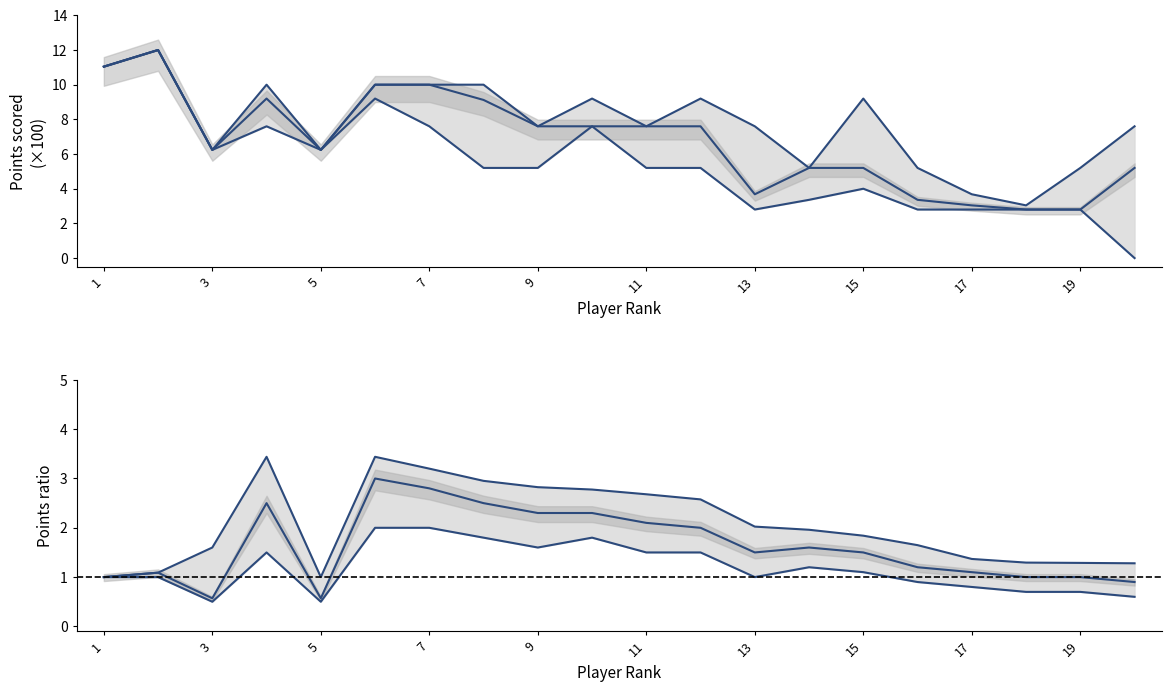

Is it true that Points (top) equals 1.6 at 13?

False